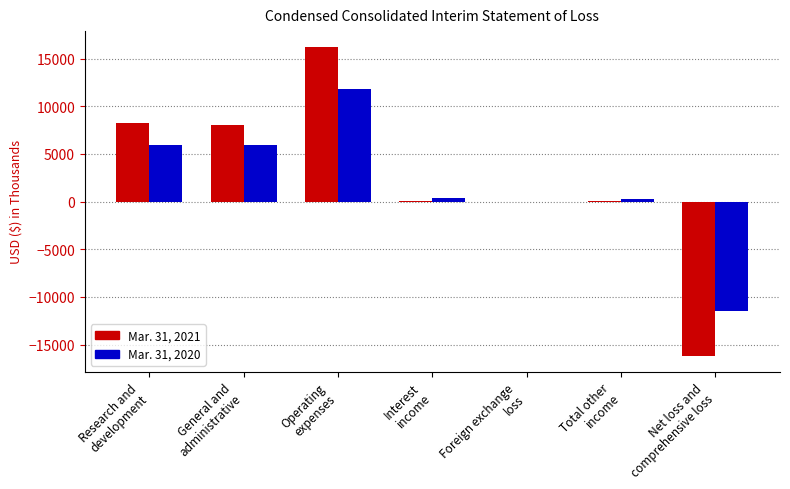

What is the average value of the Mar. 31, 2021 series?

2332